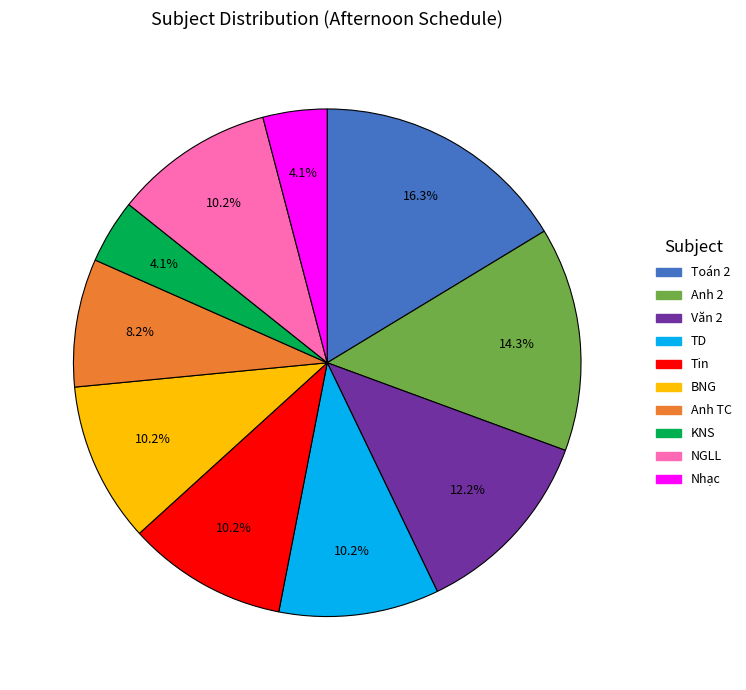

Which has a higher value, Anh 2 or Tin?

Anh 2